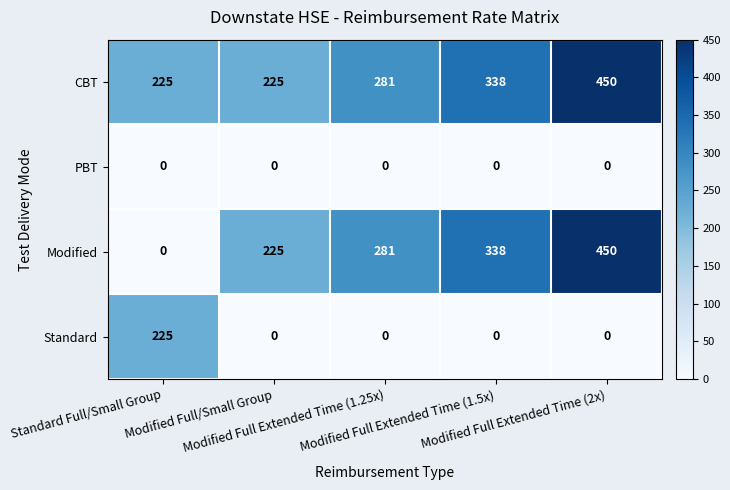

Count the number of data series in this chart.

4